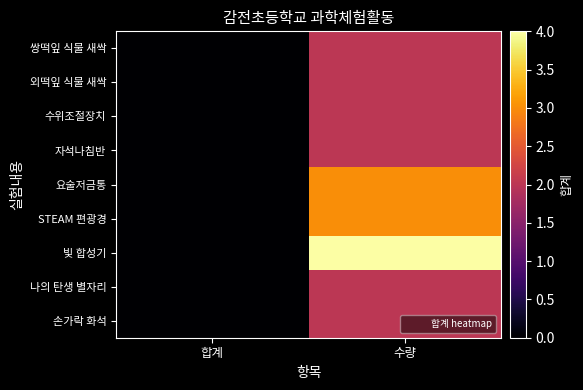

What is the greatest value displayed?

4